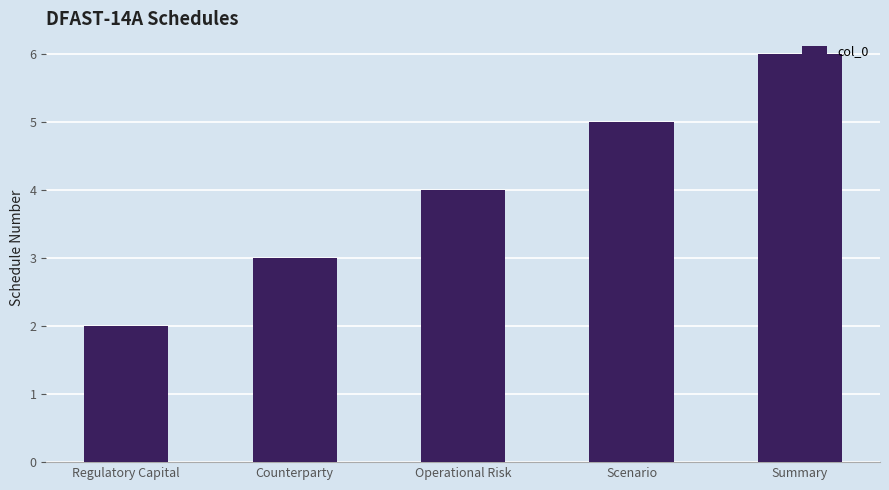

What is the sum of all values?

20